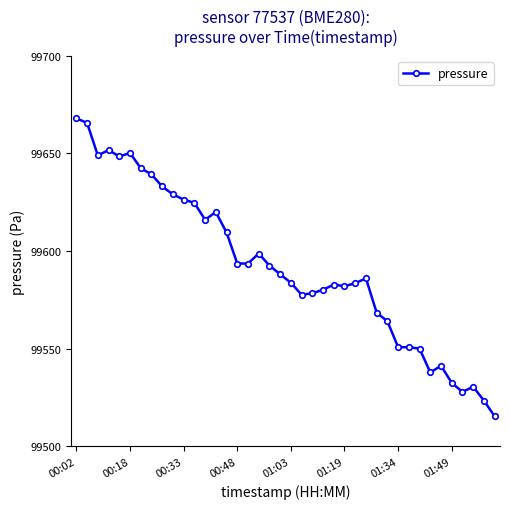

What is the value of the 35th point from the left?

99541.3